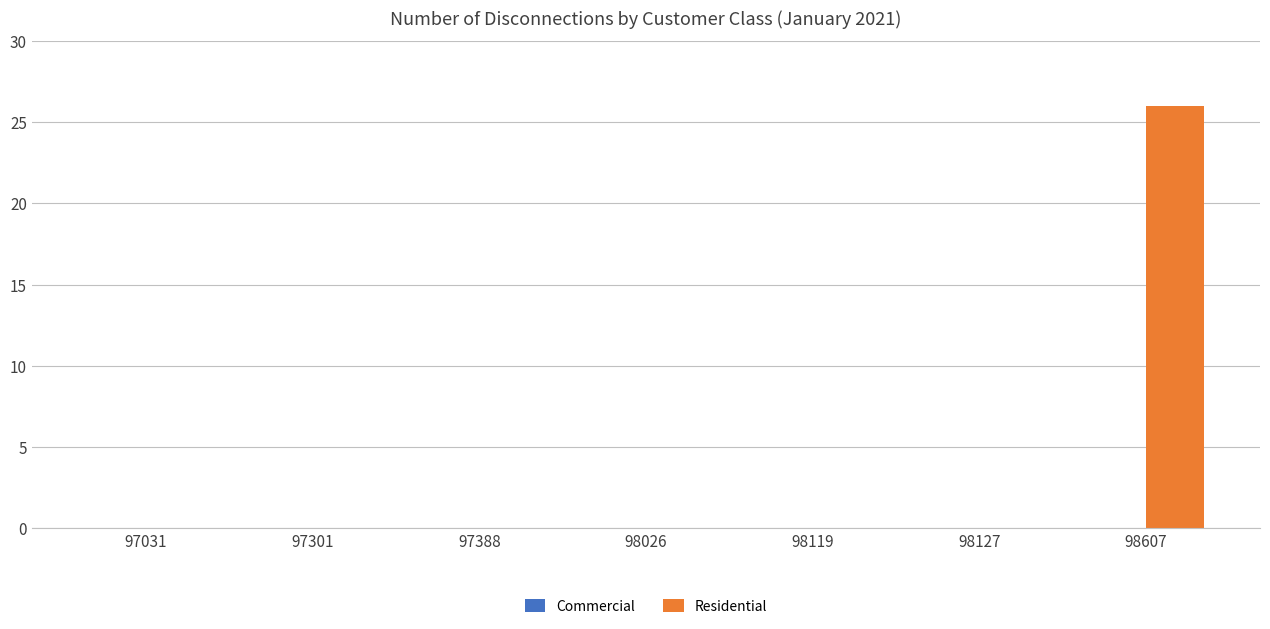

How many series are shown in this chart?

1